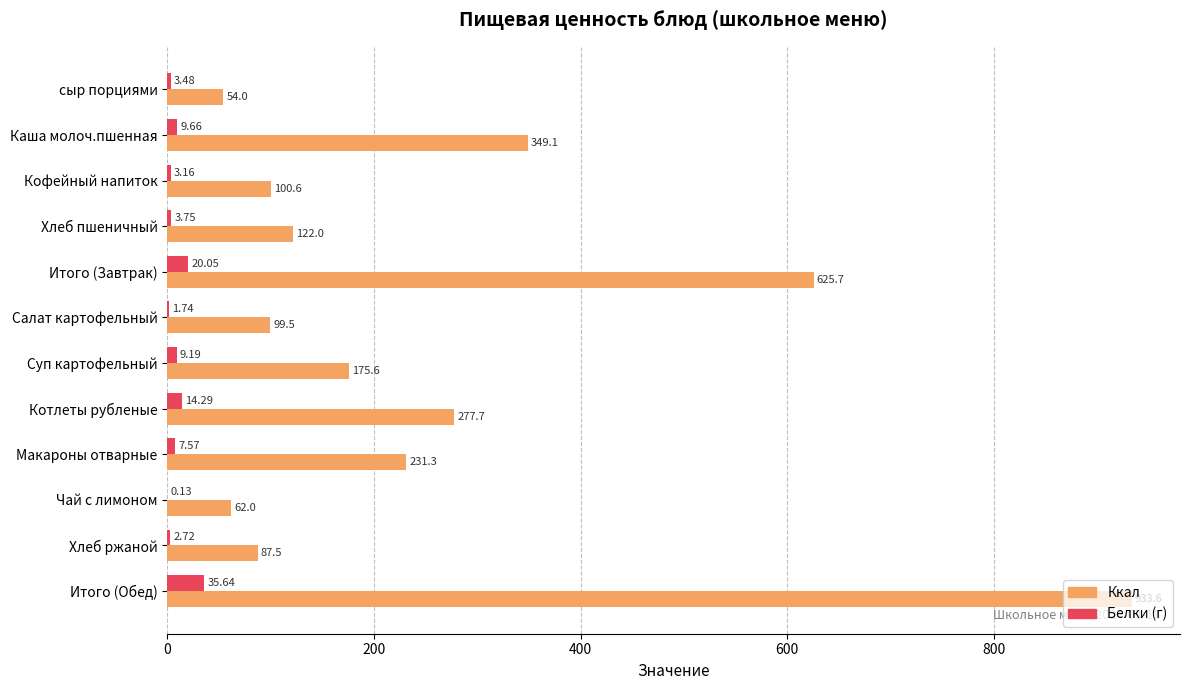

What is the total value across all series at Хлеб ржаной?

90.2